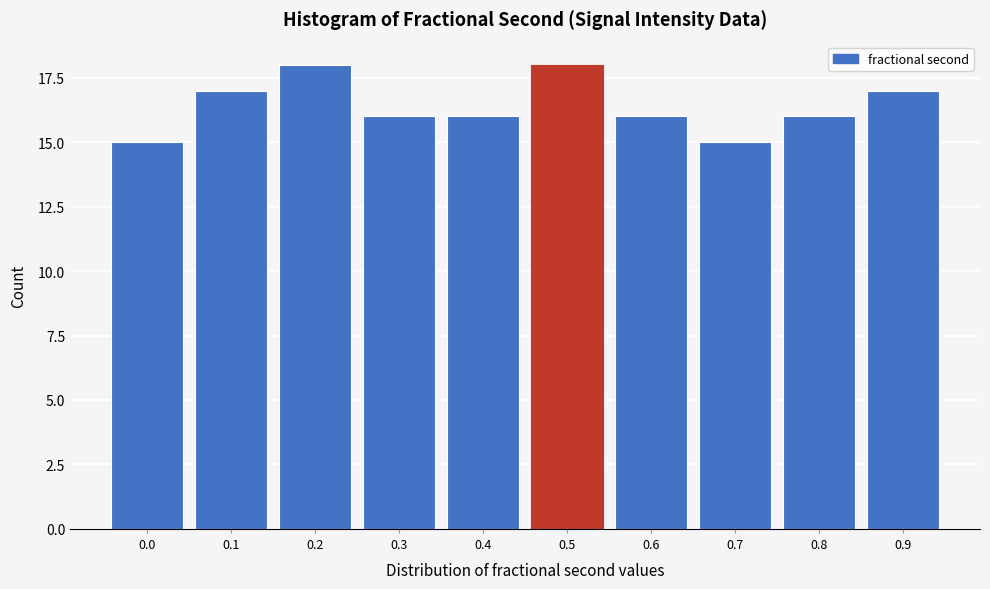

Reading right to left, list all the values displayed in this chart.

0.9=17	0.8=16	0.7=15	0.6=16	0.5=18	0.4=16	0.3=16	0.2=18	0.1=17	0.0=15